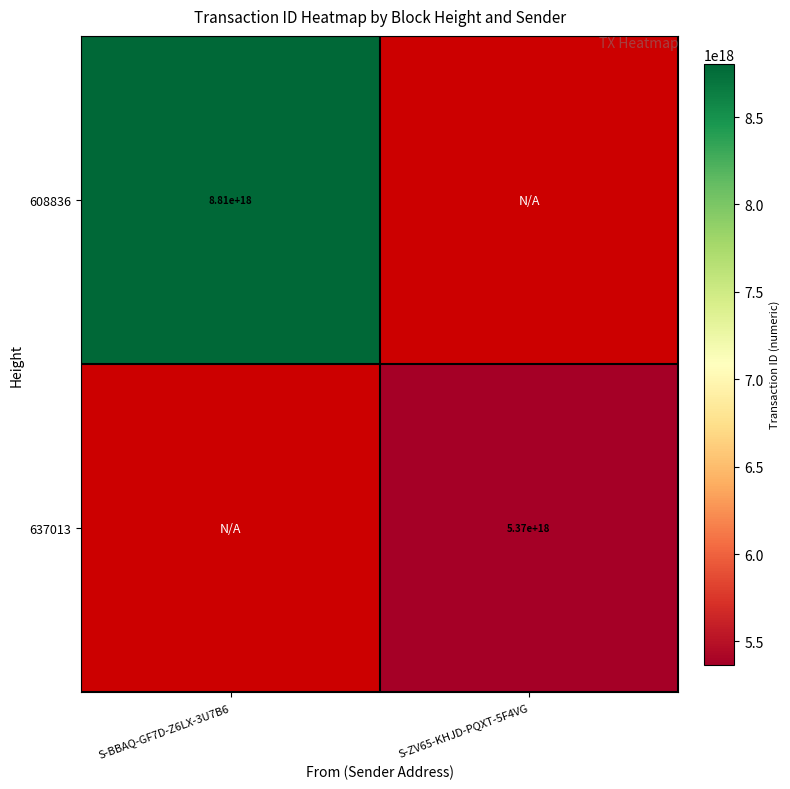

True or false: 608836 has a value of 2282842345144245504 at S-BBAQ-GF7D-Z6LX-3U7B6.

False